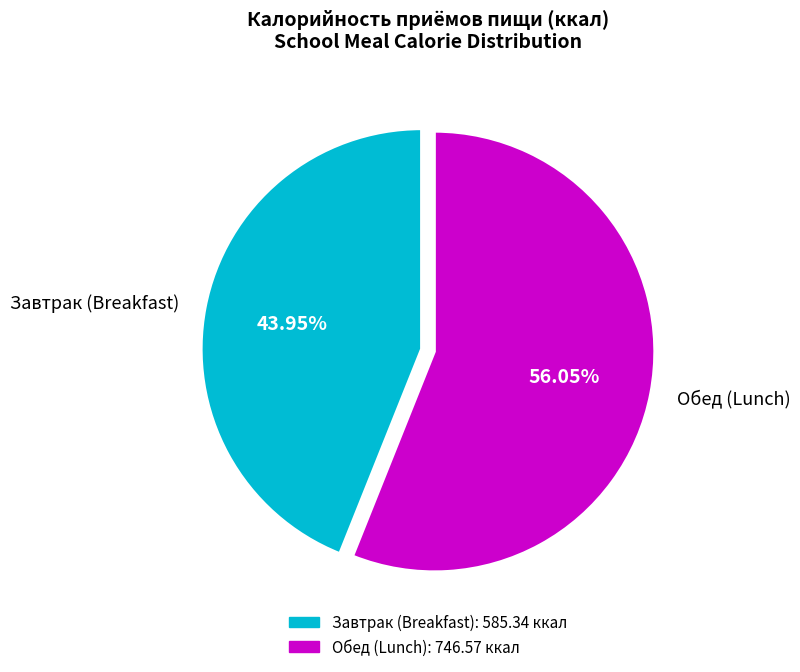

What is the ratio of the value at Обед to the value at Завтрак?

1.3